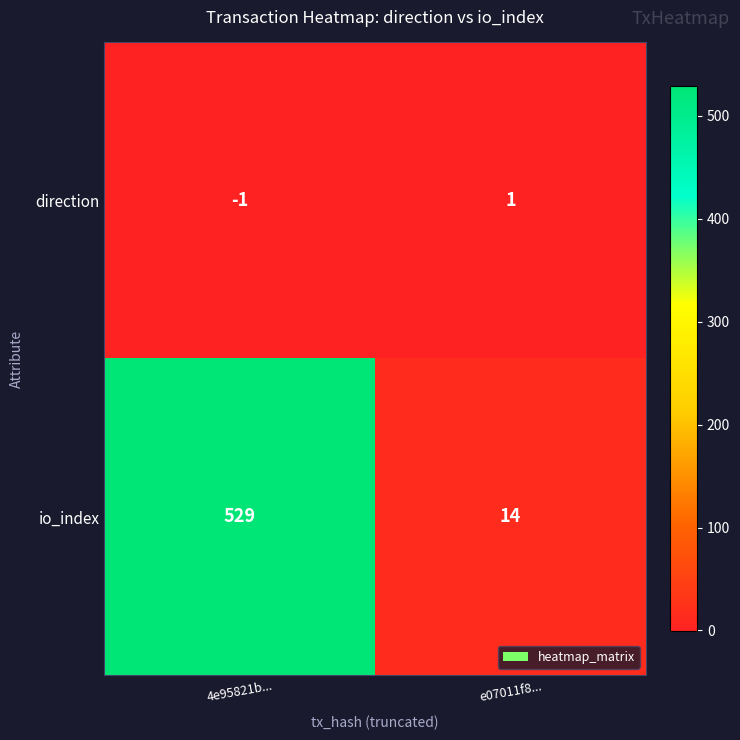

Reading left to right, list all the values displayed in this chart.

direction: -1	1
io_index: 529	14